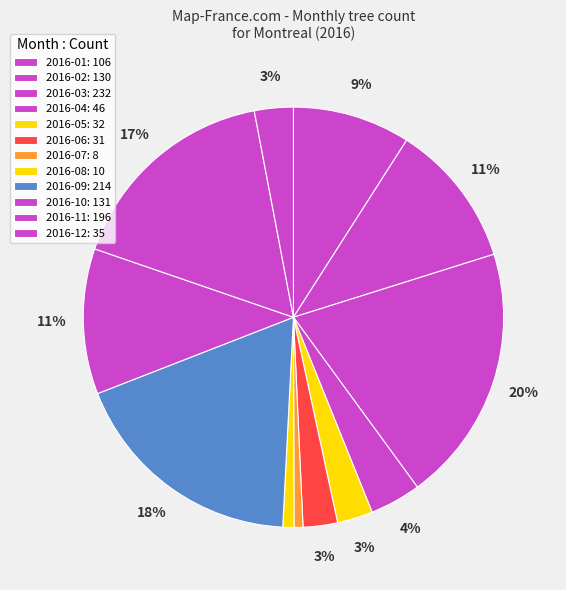

To the nearest percent, what is the average slice percentage?

8%